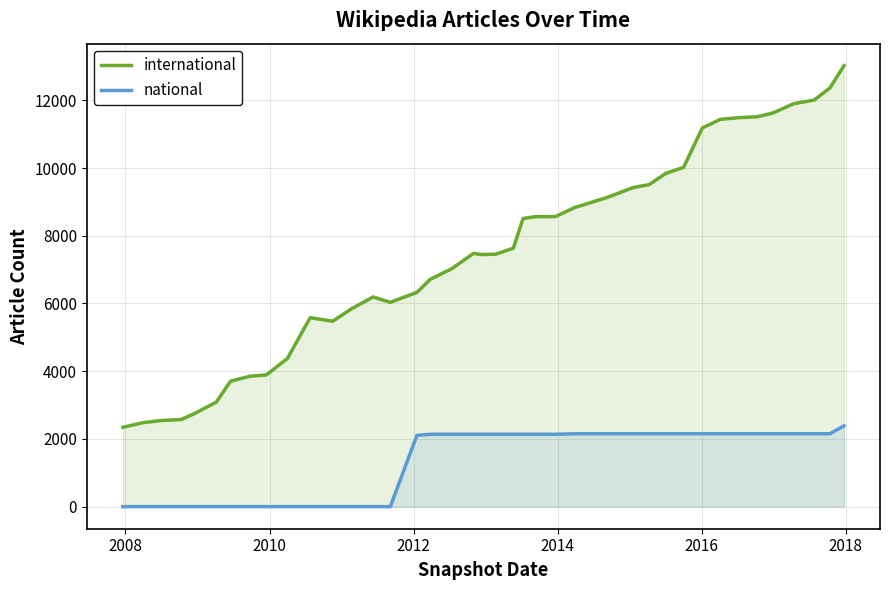

Which series has the widest spread of values?

international